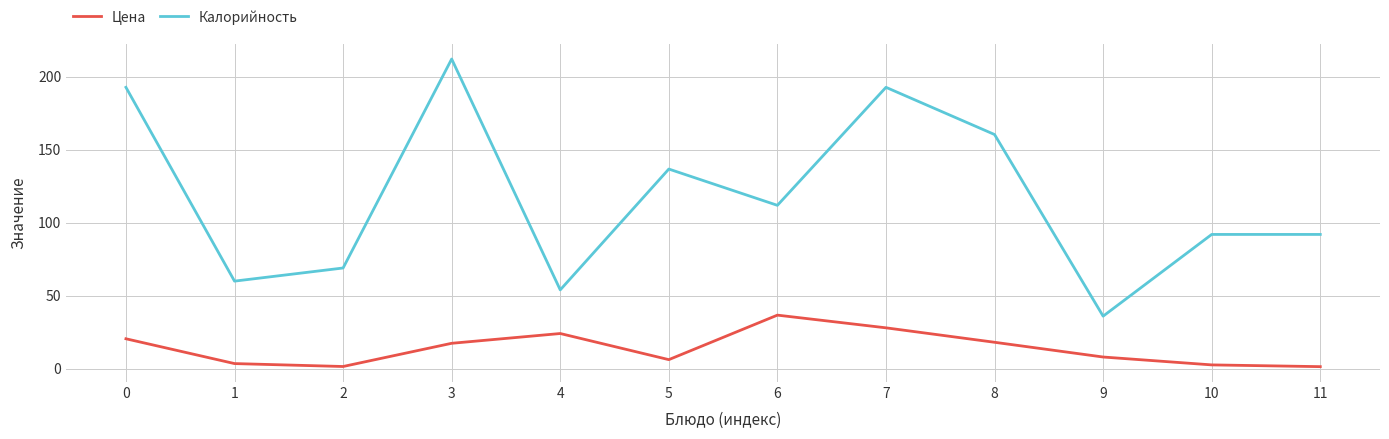

Where is the first local minimum for Цена?

2